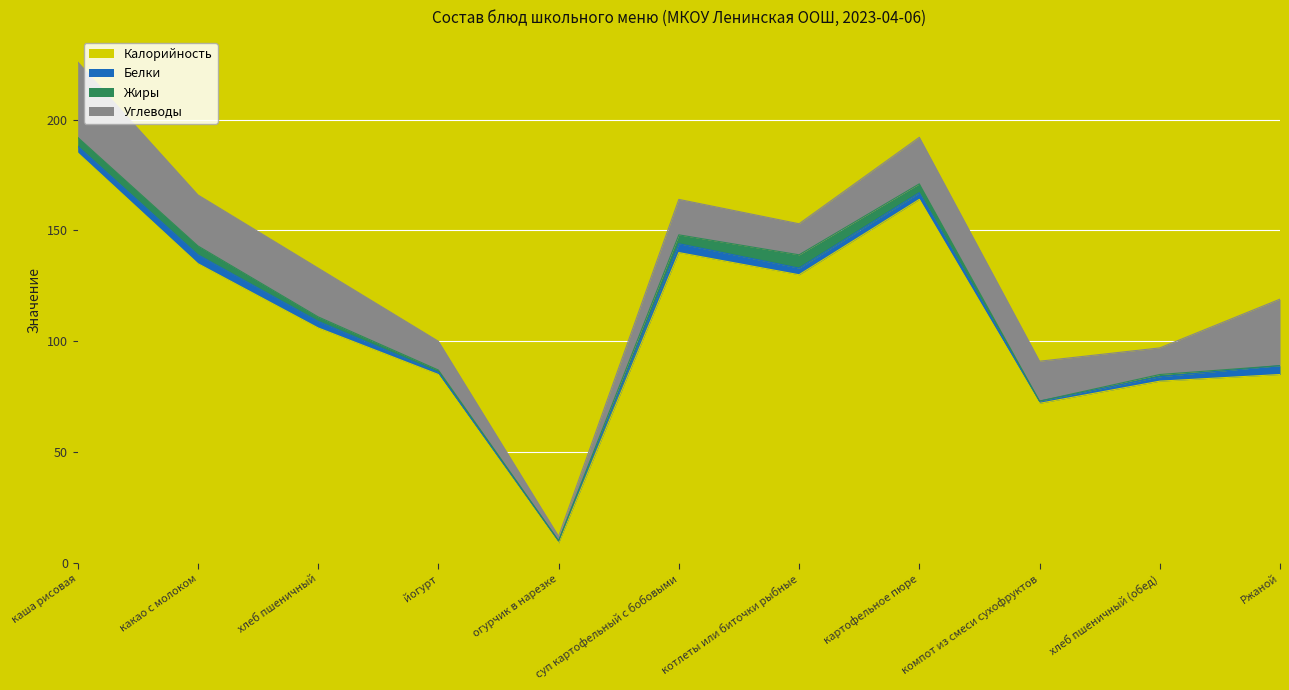

Is it true that Калорийность equals 290 at картофельное пюре?

False